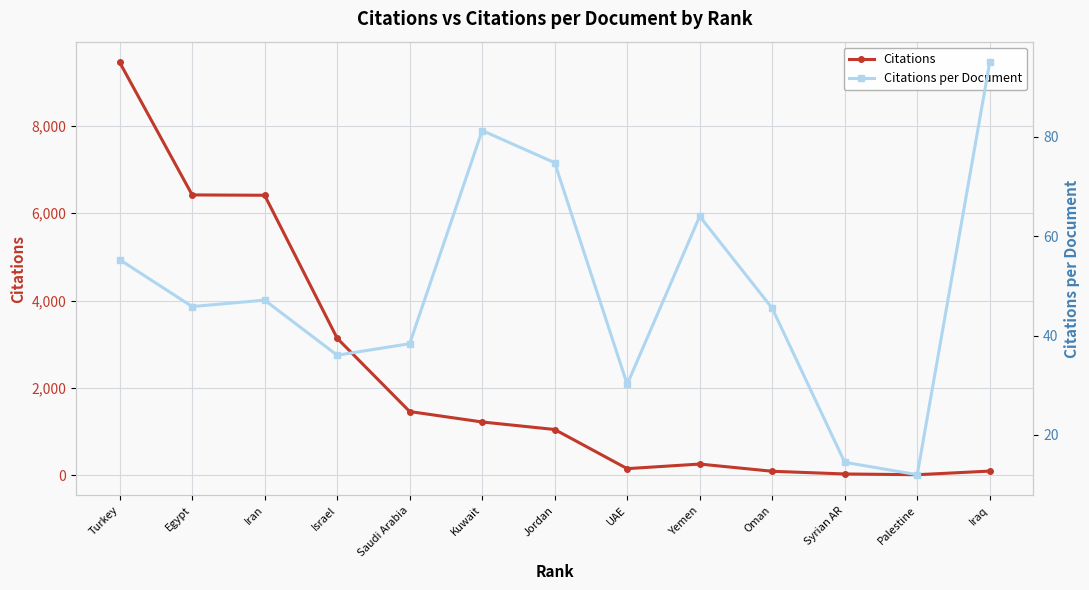

What is the difference between the Citations values at Saudi Arabia and Kuwait?

239.0